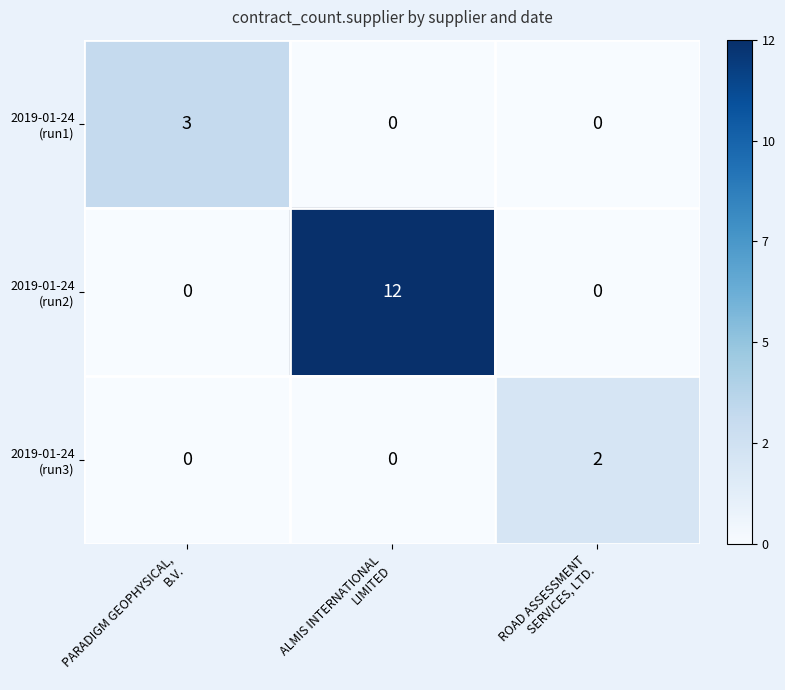

At how many categories does at least one series exceed 0?

3